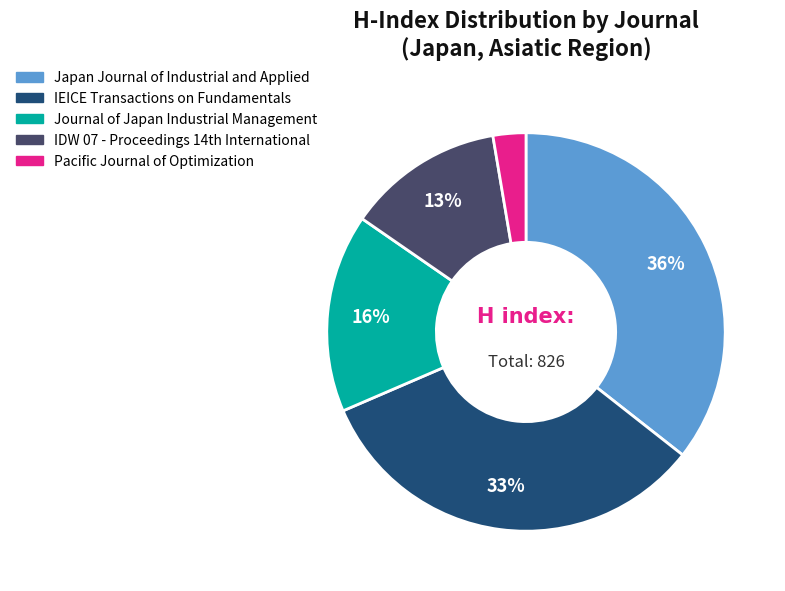

Rank the categories by value from lowest to highest.

Pacific Journal of Optimization, IDW 07 - Proceedings 14th International, Journal of Japan Industrial Management, IEICE Transactions on Fundamentals, Japan Journal of Industrial and Applied